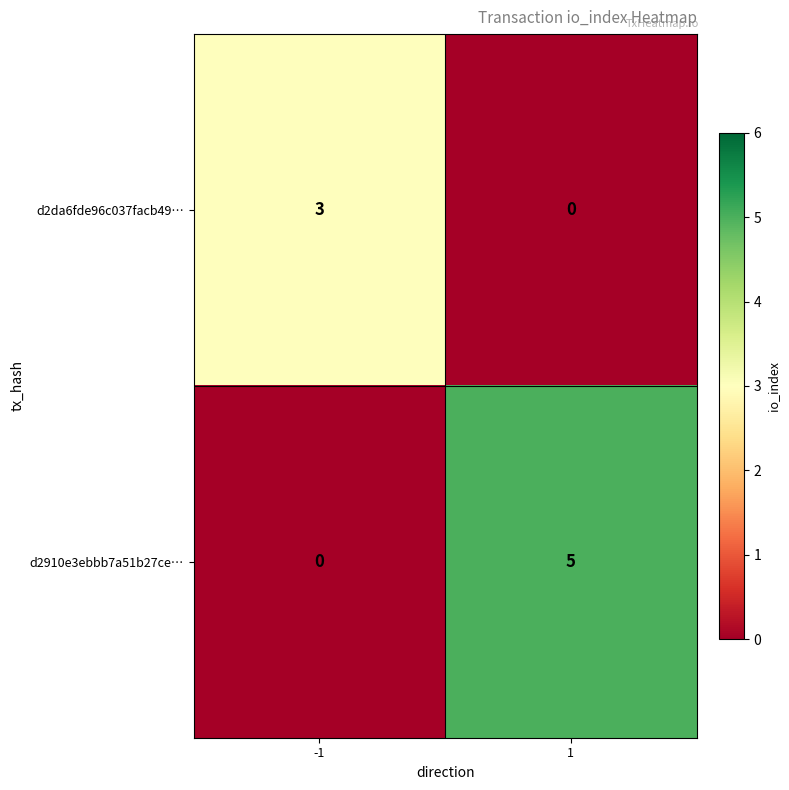

What is the sum of the d2910e3ebbb7a51b27ce… values at -1 and 1?

5